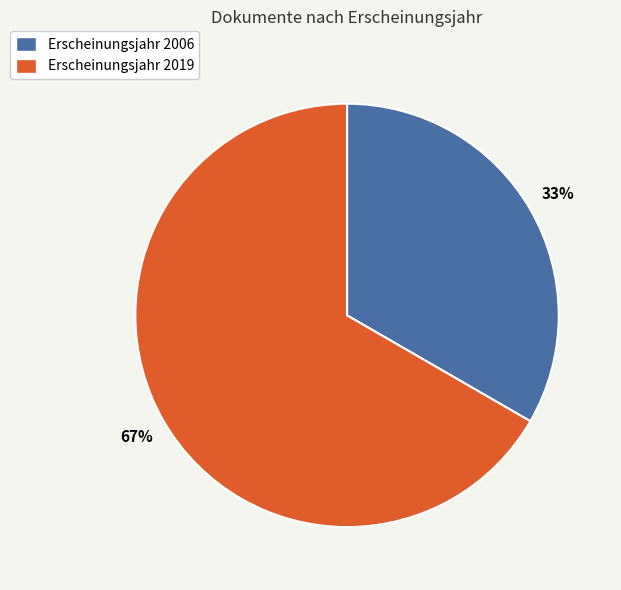

Is the sum of Erscheinungsjahr 2019 and Erscheinungsjahr 2006 greater than half?

Yes